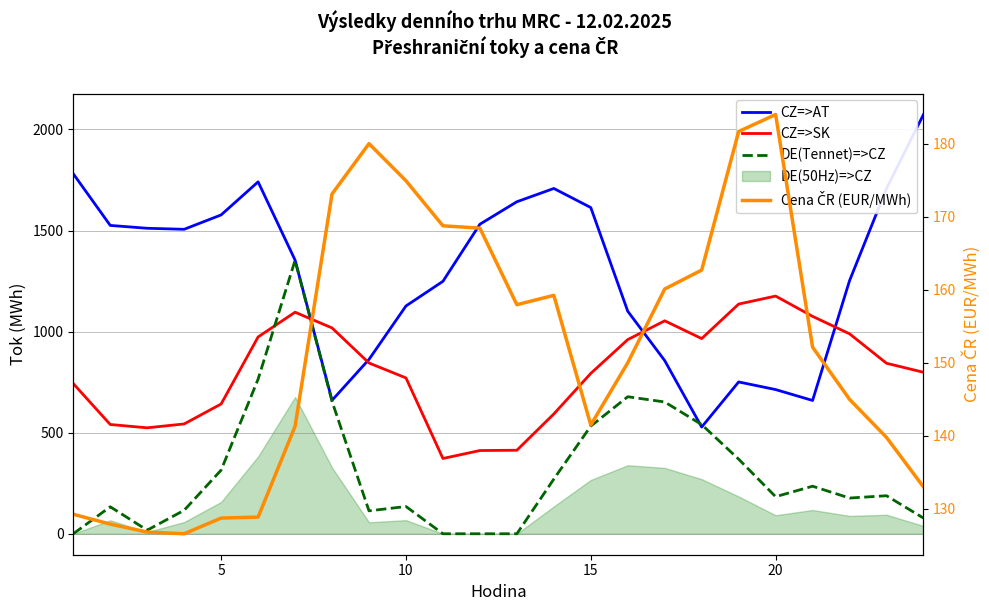

Which has a higher value, 10 or 20?

10